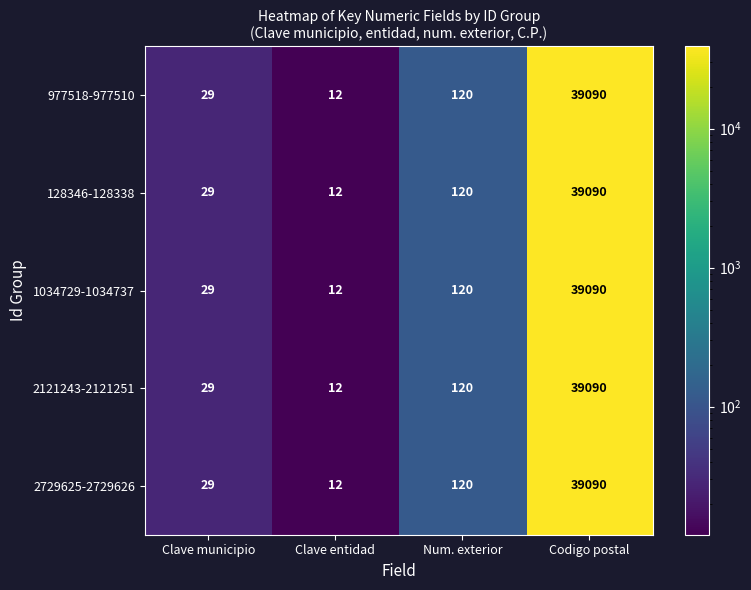

Rank the categories by 1034729-1034737 value from lowest to highest.

Clave entidad, Clave municipio, Num. exterior, Codigo postal